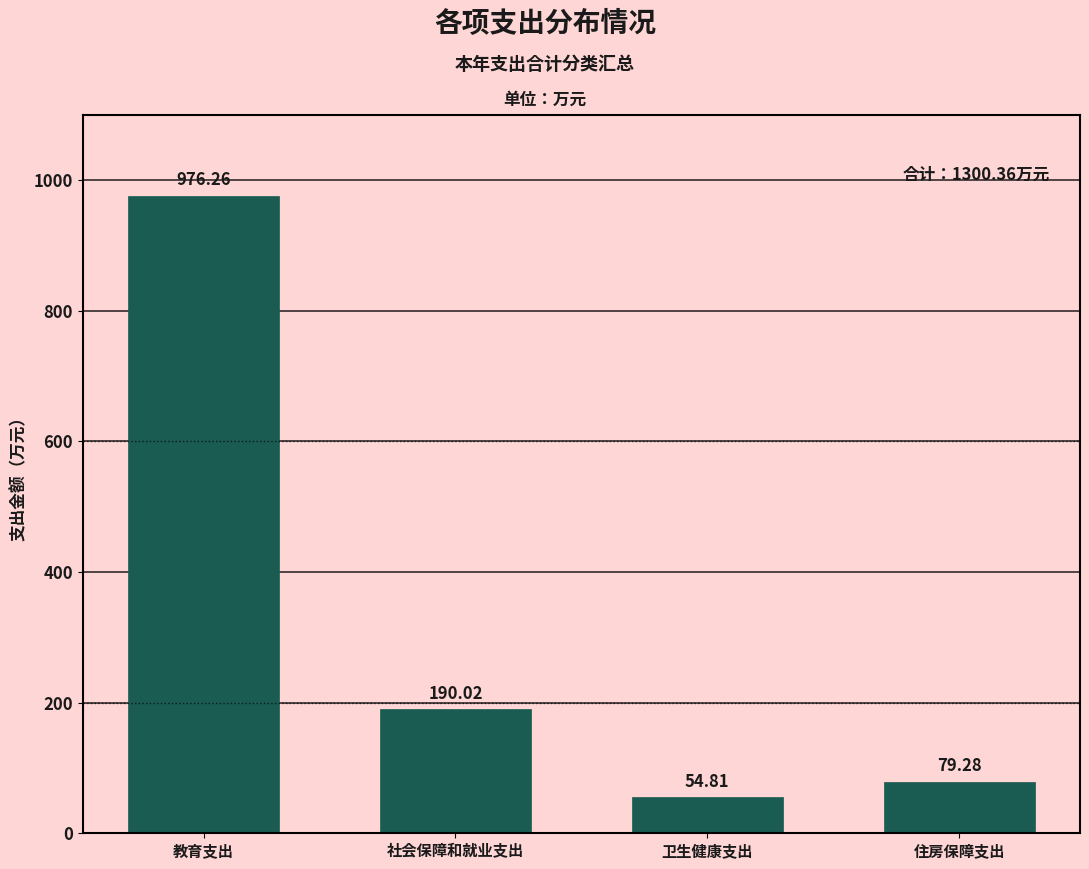

What is the sum of all values?

1300.4